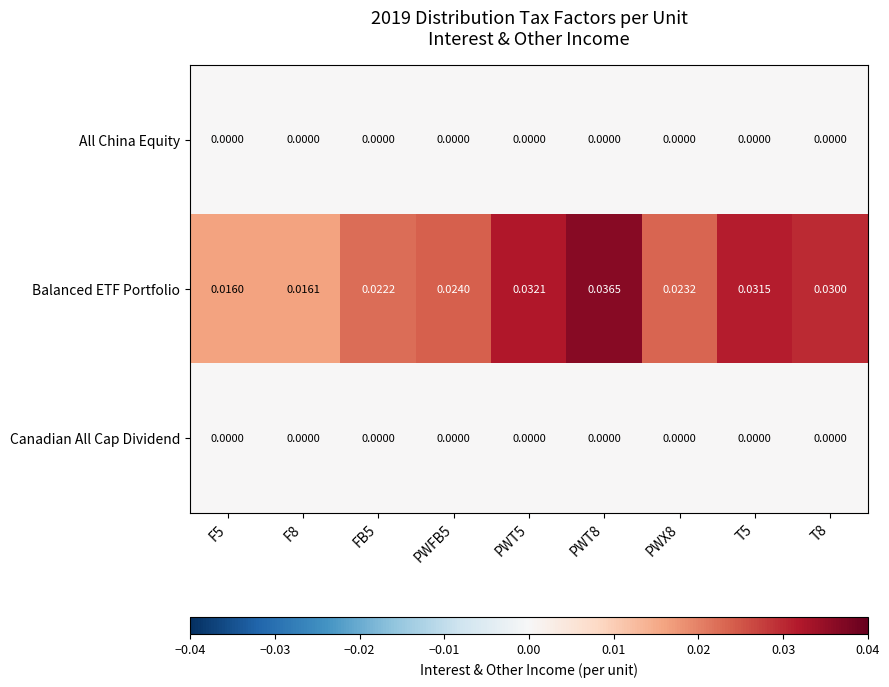

Which series has the widest spread of values?

Balanced ETF Portfolio